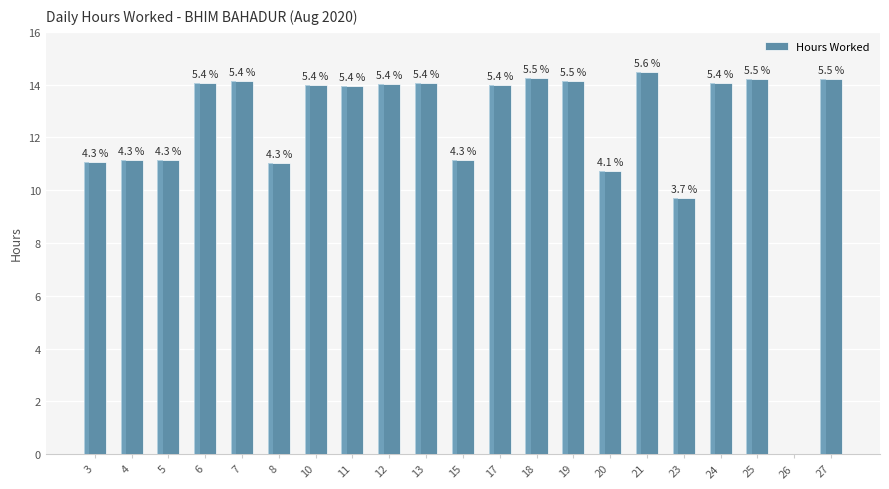

Are the bars horizontal?

No